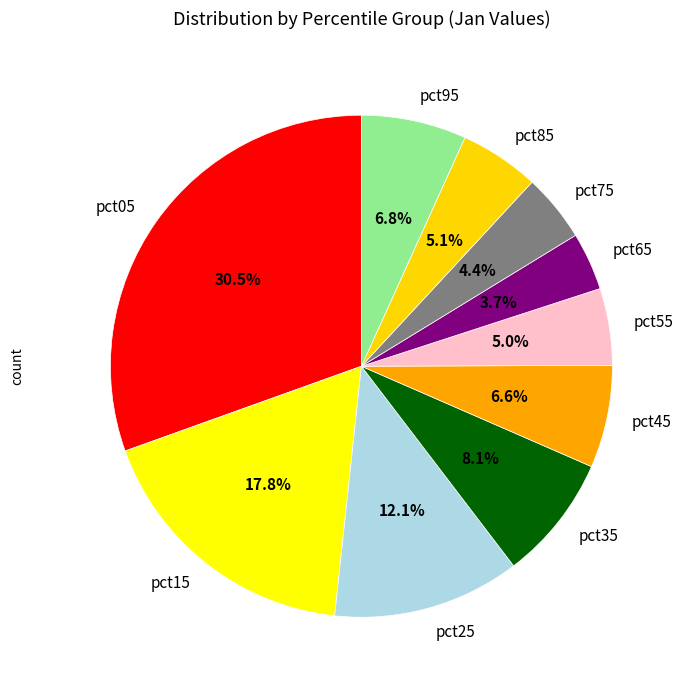

What percentage is NOT represented by pct05?

69.5%